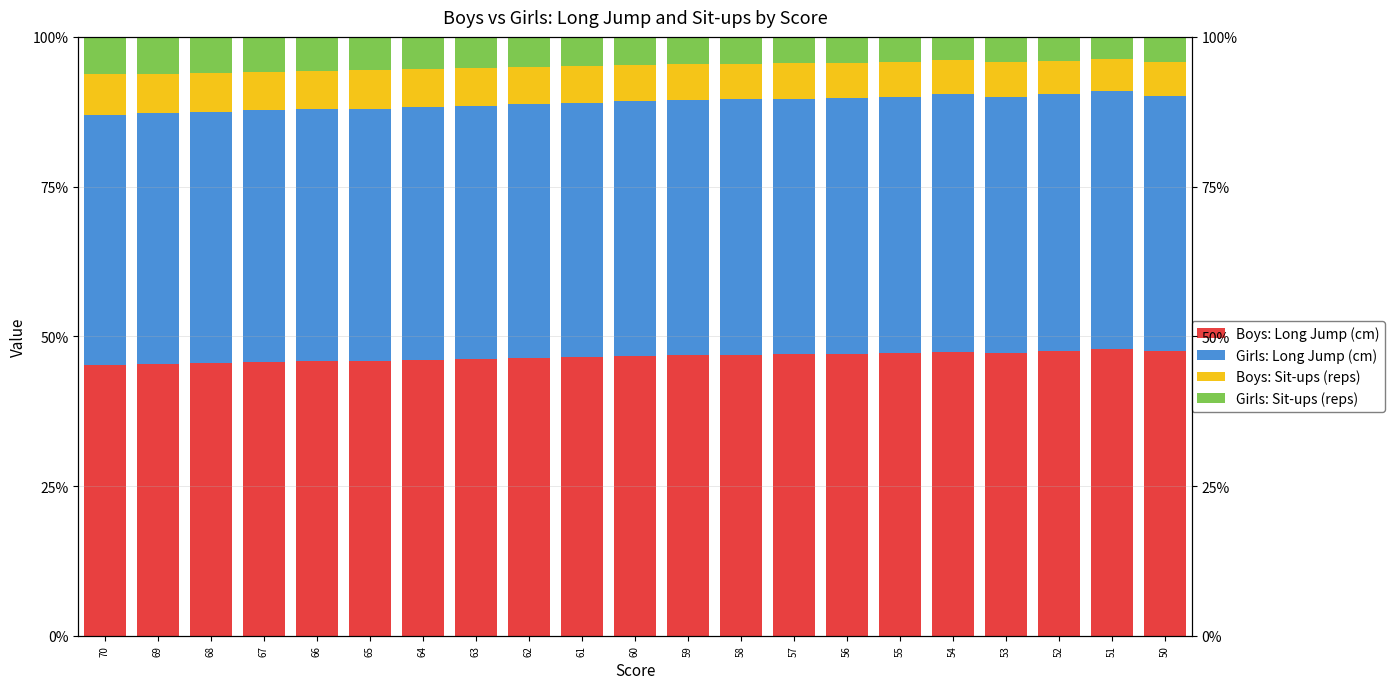

List the labels in order of Girls: Sit-ups (reps) value, smallest first.

51, 54, 52, 50, 55, 53, 57, 56, 59, 58, 60, 61, 62, 63, 64, 65, 66, 67, 68, 69, 70